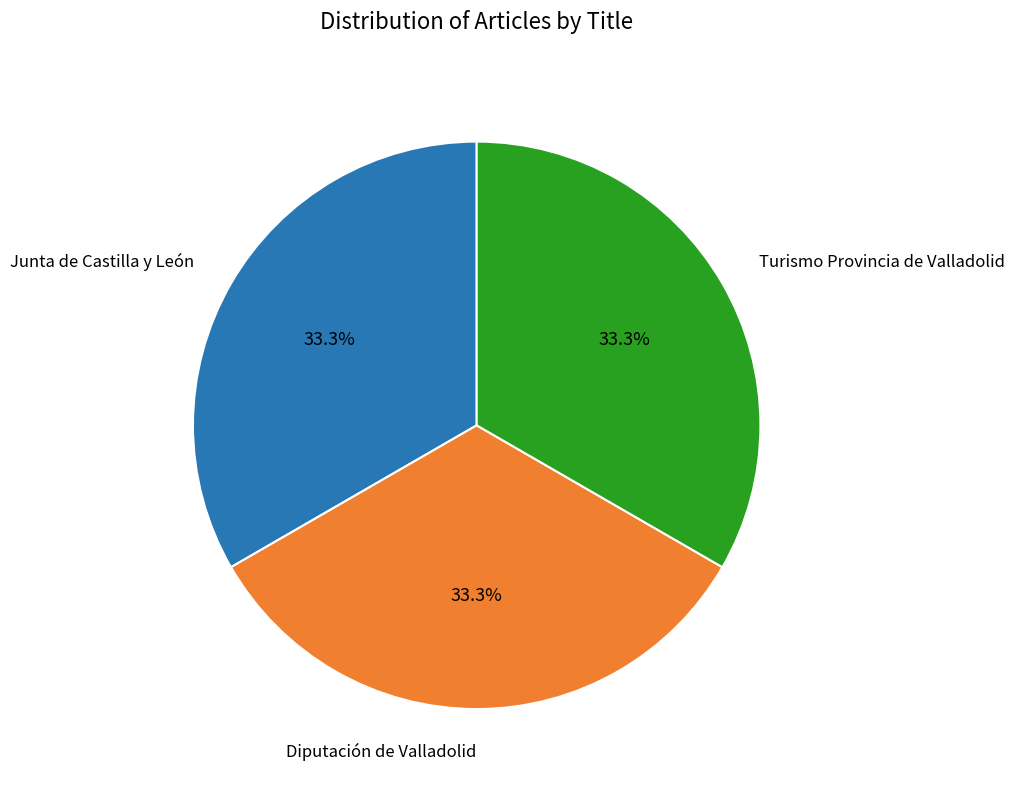

Count the number of slices in the pie.

3